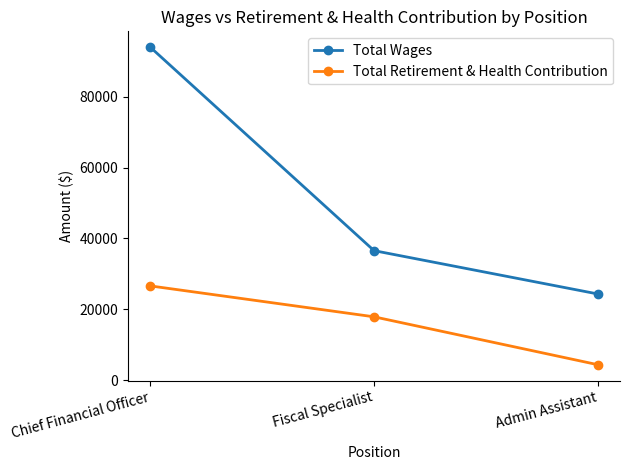

What is the label of the 2nd point from the right?

Fiscal Specialist